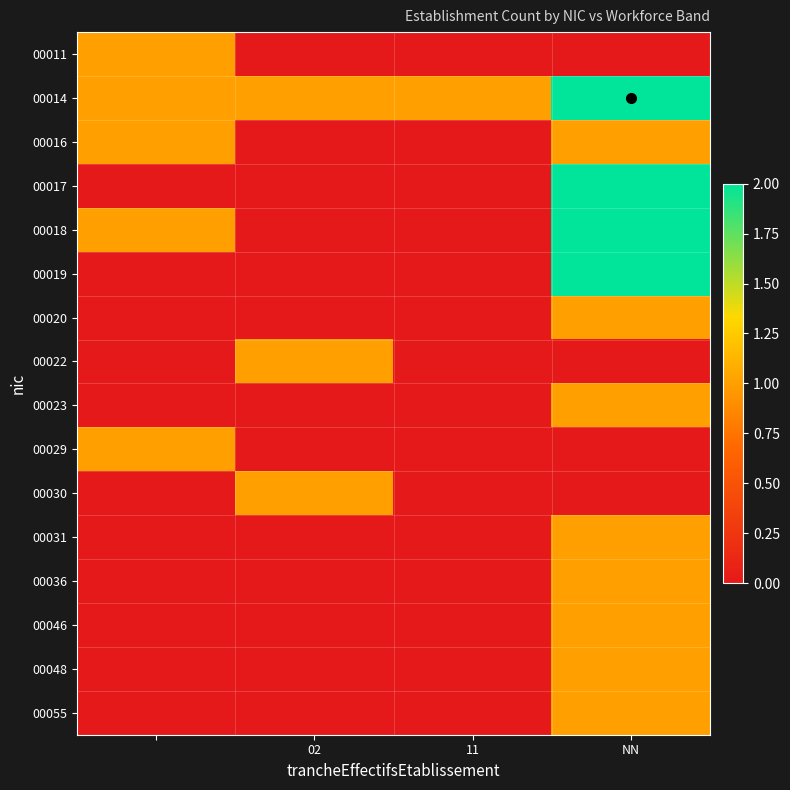

Which series has the largest total across all categories?

00014